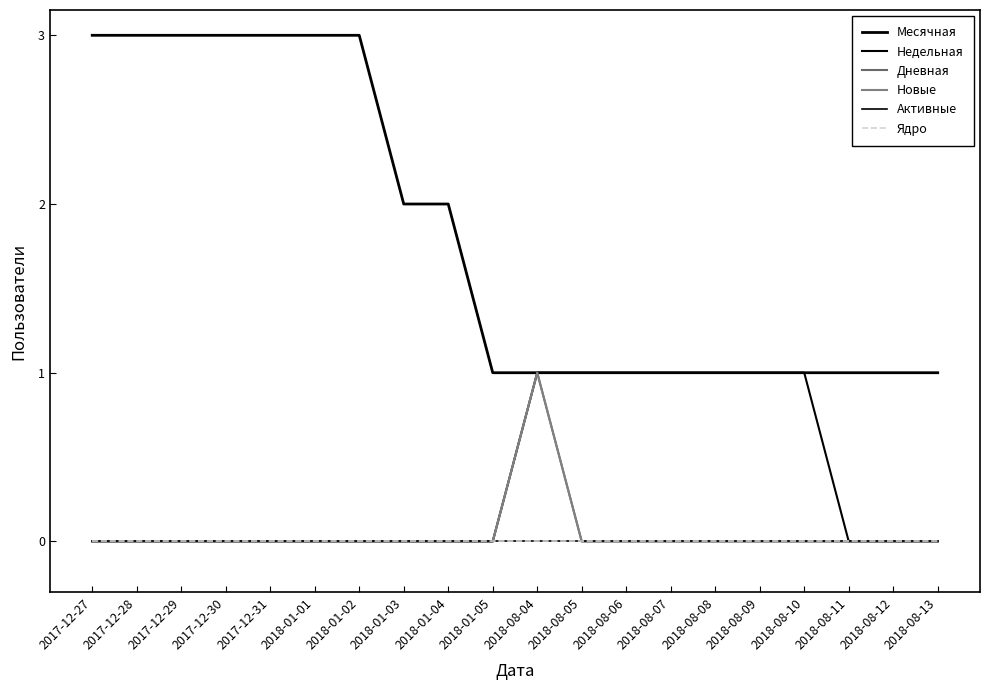

List the labels in order of Дневная value, smallest first.

2017-12-27, 2017-12-28, 2017-12-29, 2017-12-30, 2017-12-31, 2018-01-01, 2018-01-02, 2018-01-03, 2018-01-04, 2018-01-05, 2018-08-05, 2018-08-06, 2018-08-07, 2018-08-08, 2018-08-09, 2018-08-10, 2018-08-11, 2018-08-12, 2018-08-13, 2018-08-04